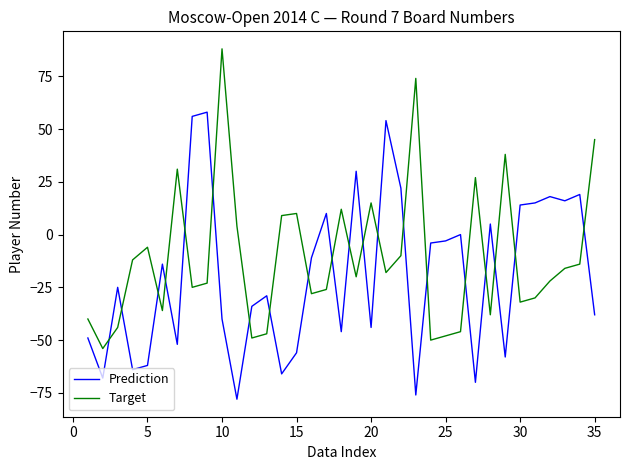

What is the sum of all Target values?

-381